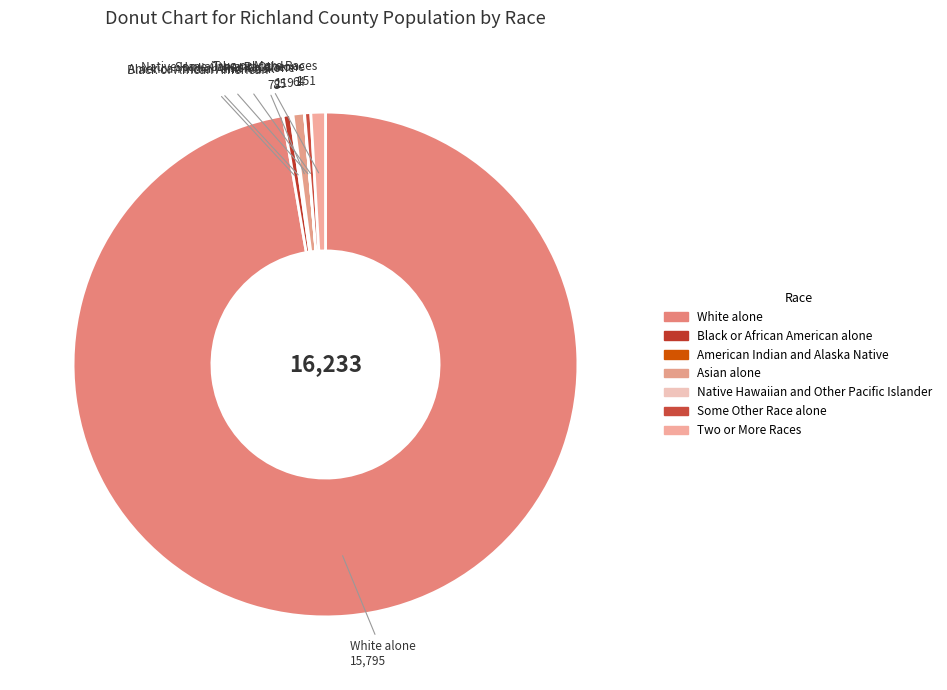

The White alone slice represents 99% of the pie. True or false?

False